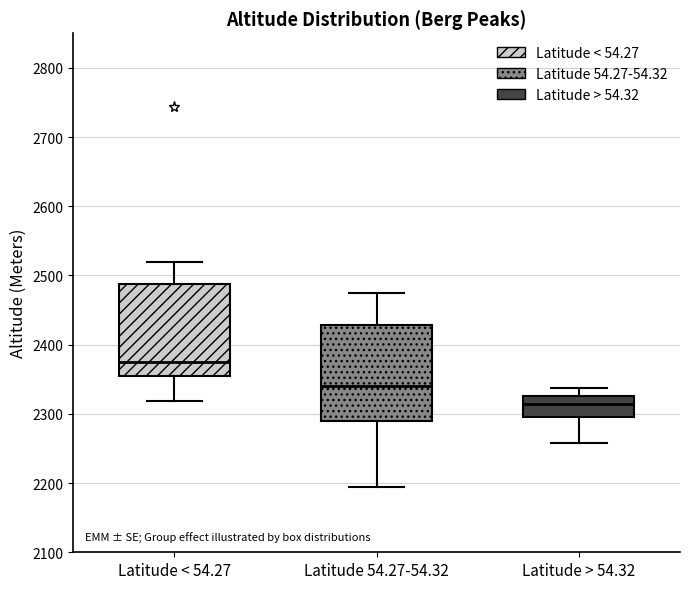

Reading left to right, read every box against the y-axis: the position of its median line, the range the box covers, and the ends of its whiskers. The values are not printed on the chart, so give them approximately, as read against the axis.

Latitude < 54.27: median 2380, box 2350 to 2490, whiskers 2320 to 2520
Latitude 54.27-54.32: median 2340, box 2290 to 2430, whiskers 2200 to 2480
Latitude > 54.32: median 2320, box 2300 to 2330, whiskers 2260 to 2340